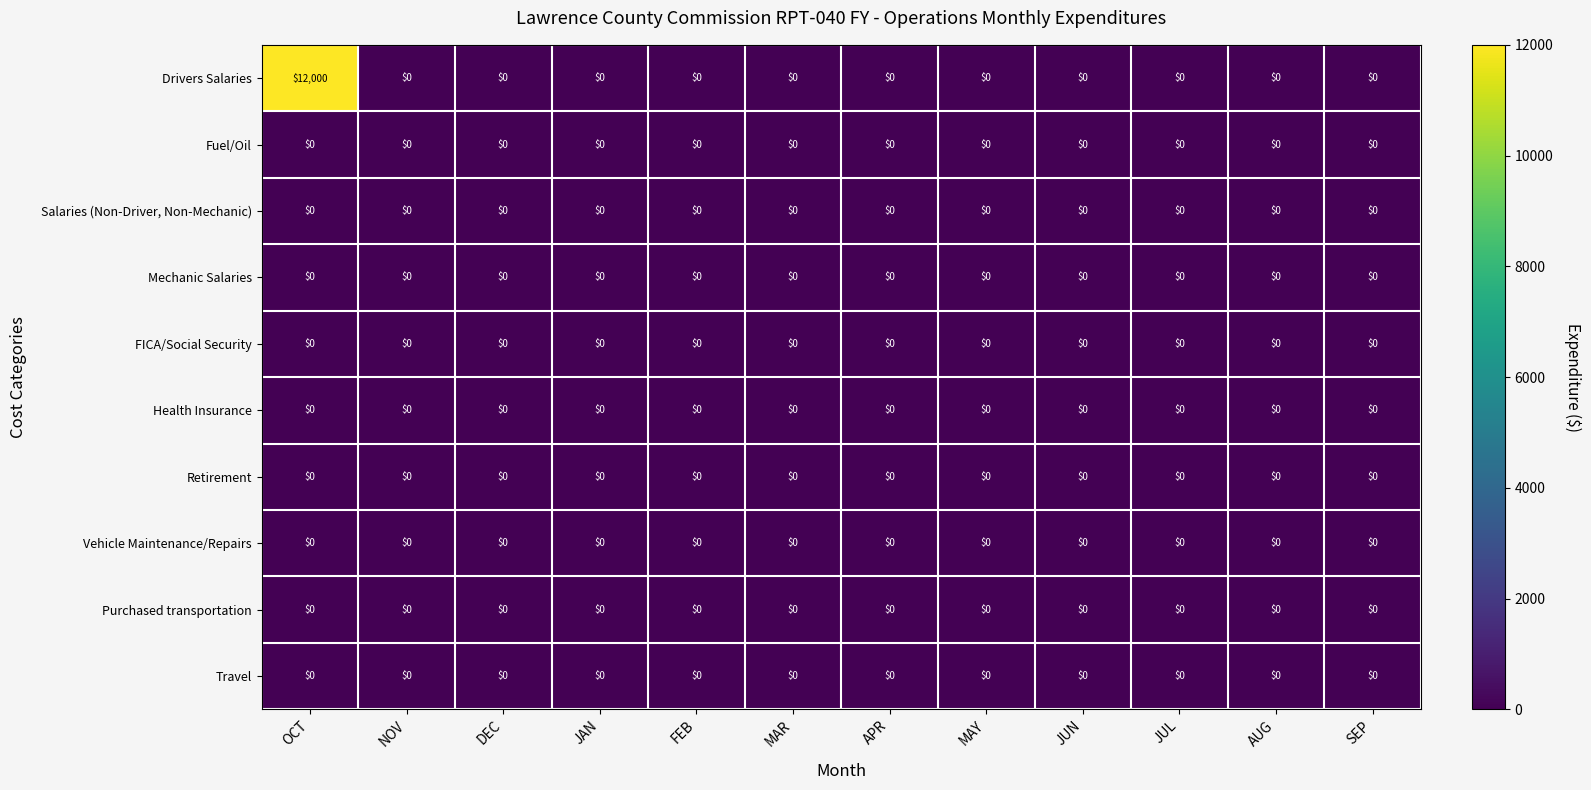

What is the greatest value displayed?

12000